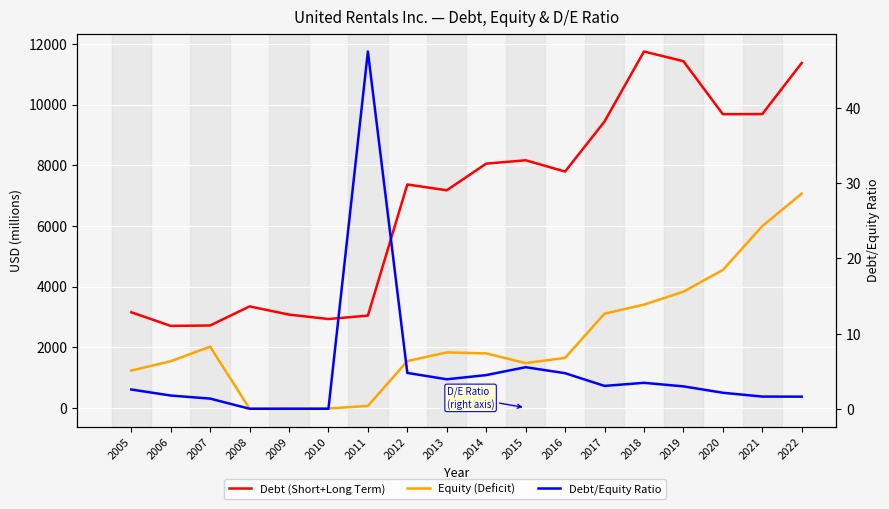

At which label is Equity (Deficit) closest to 3516?

2018